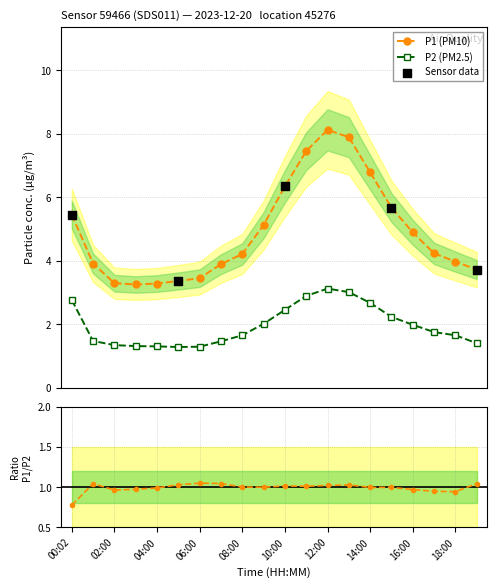

Which series reaches the maximum Y coordinate?

P1